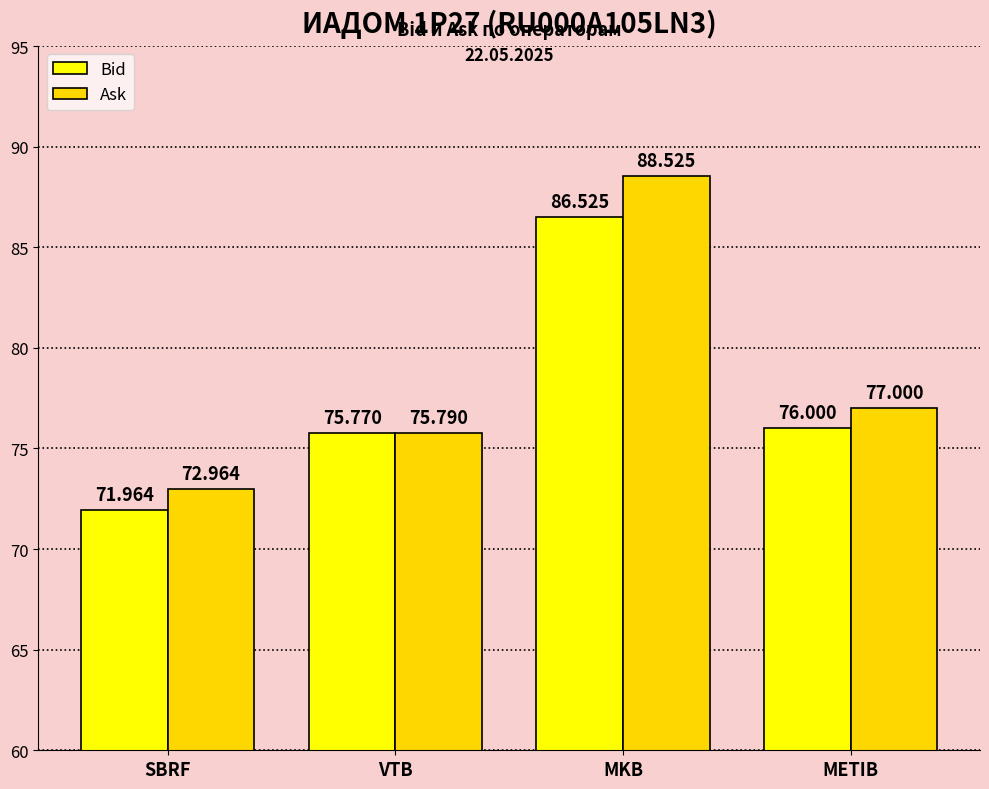

What is the label of the 1st bar from the left?

SBRF